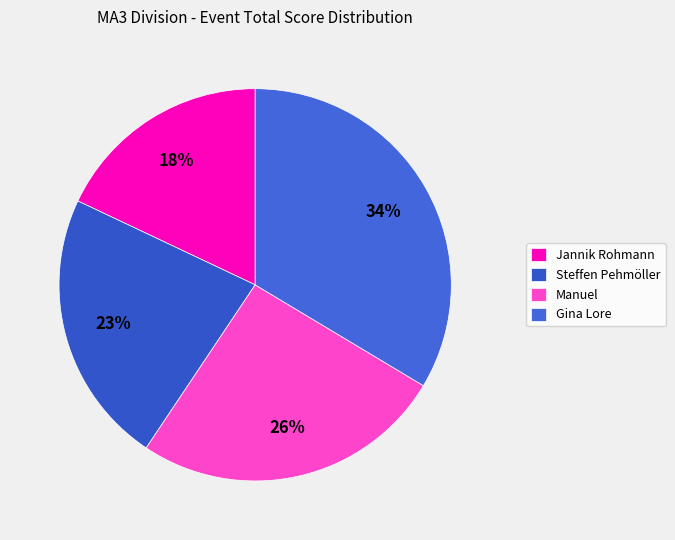

What percentage is the Steffen Pehmöller slice, to the nearest percent?

23%